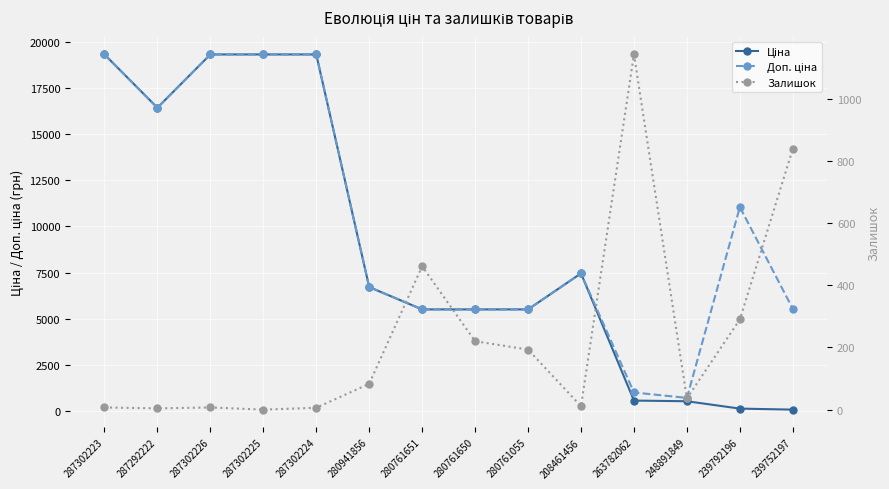

What position from the right is 287302225?

11